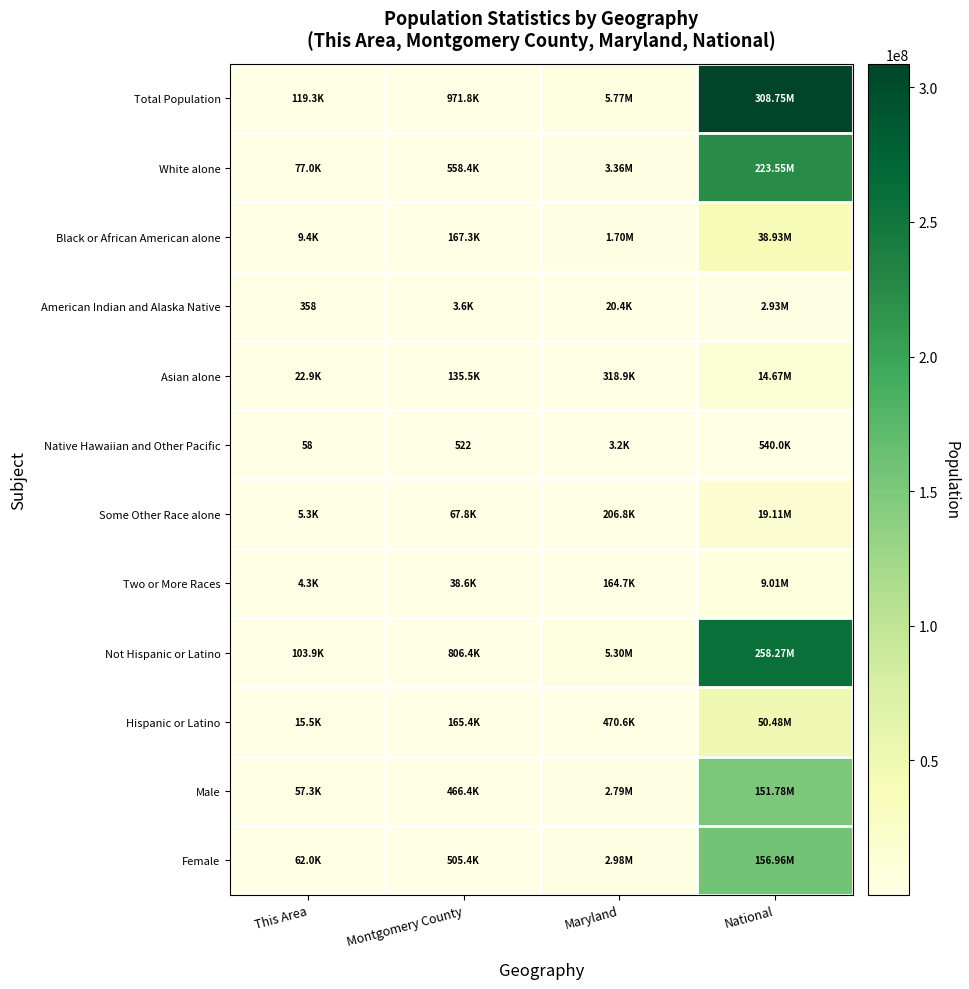

What is the difference between the Black or African American alone values at Maryland and This Area?

1690850